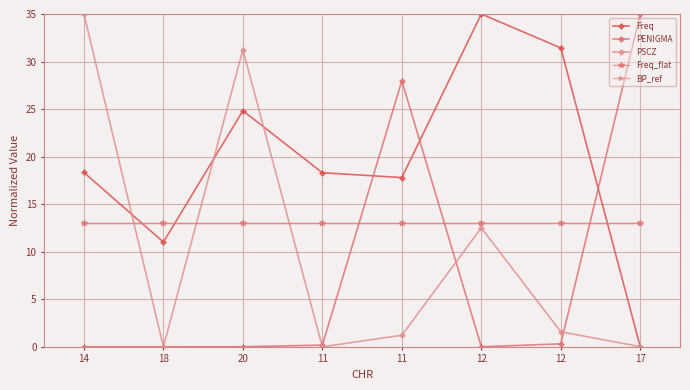

Is this an area chart (filled region under the line)?

No